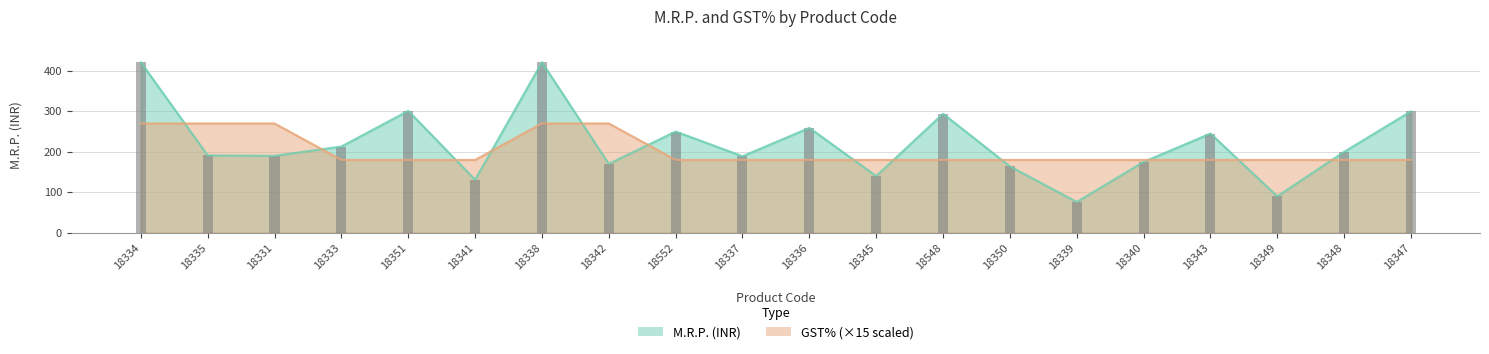

How many categories are shown in the chart?

20